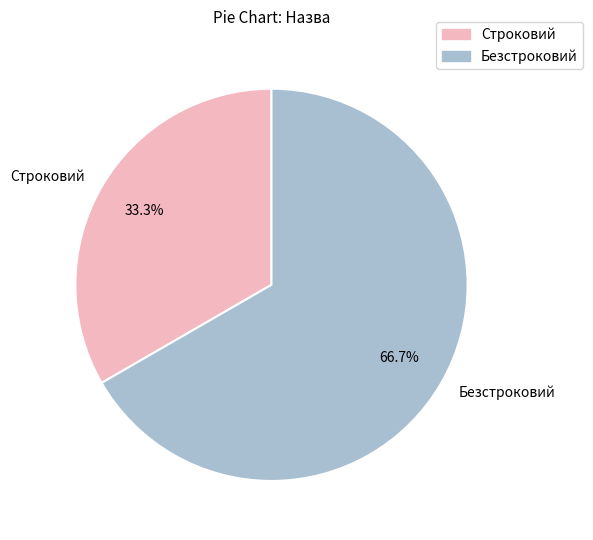

The Безстроковий slice represents 67% of the pie. True or false?

True